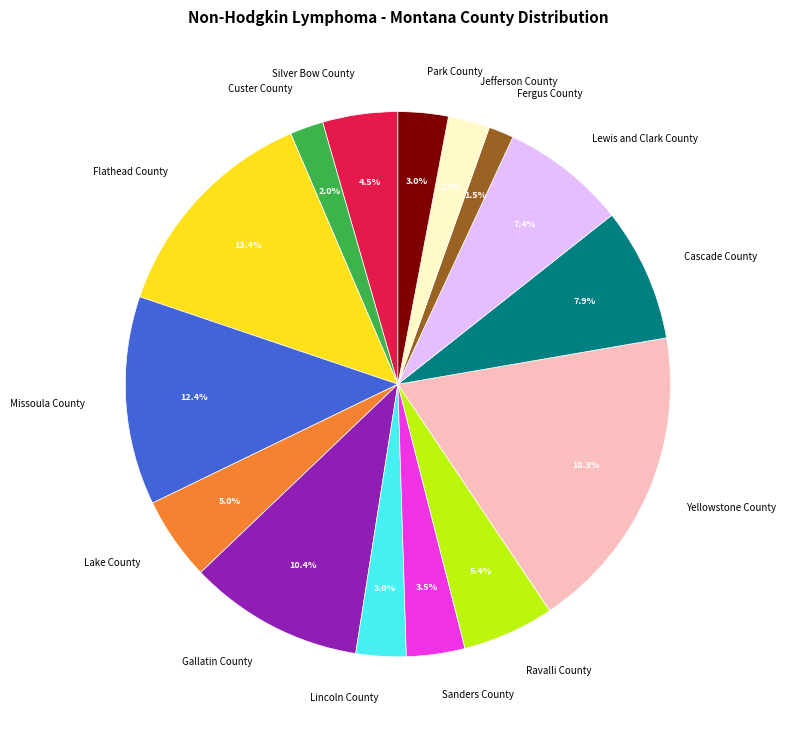

Does any single category account for the majority?

No